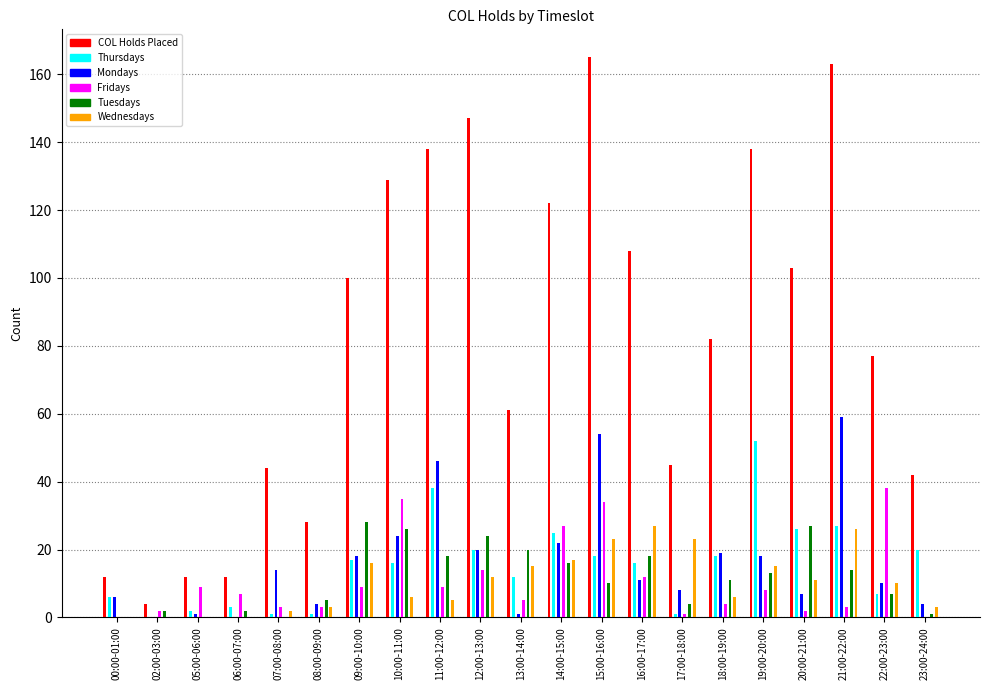

What is the difference between the Thursdays values at 15:00-16:00 and 23:00-24:00?

2